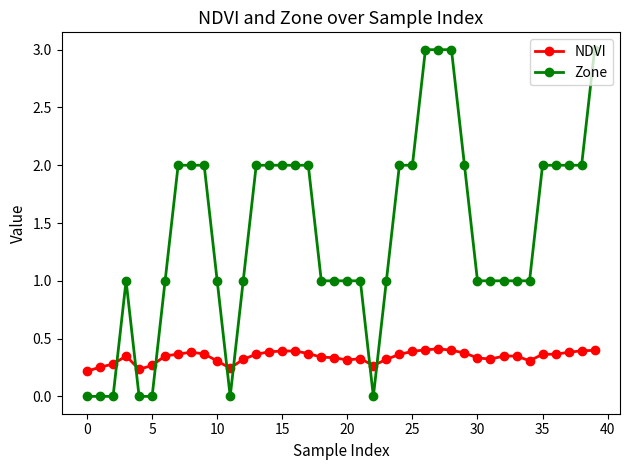

What is the difference between the maximum and minimum values in the Zone series?

3.0